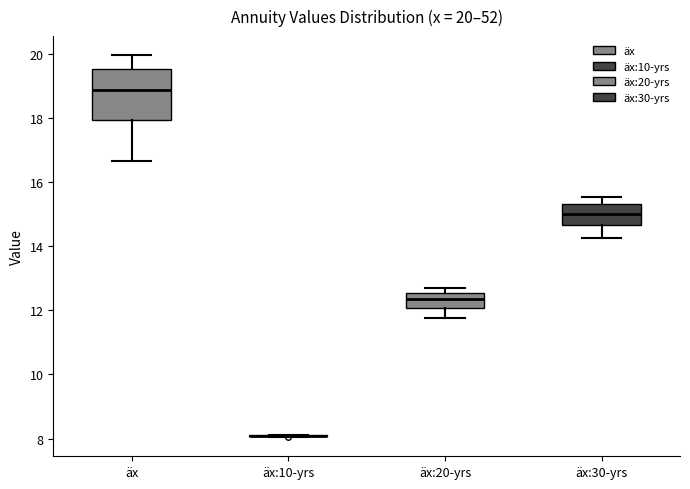

Comparing the boxes themselves (not the whiskers), which one is the tallest?

äx